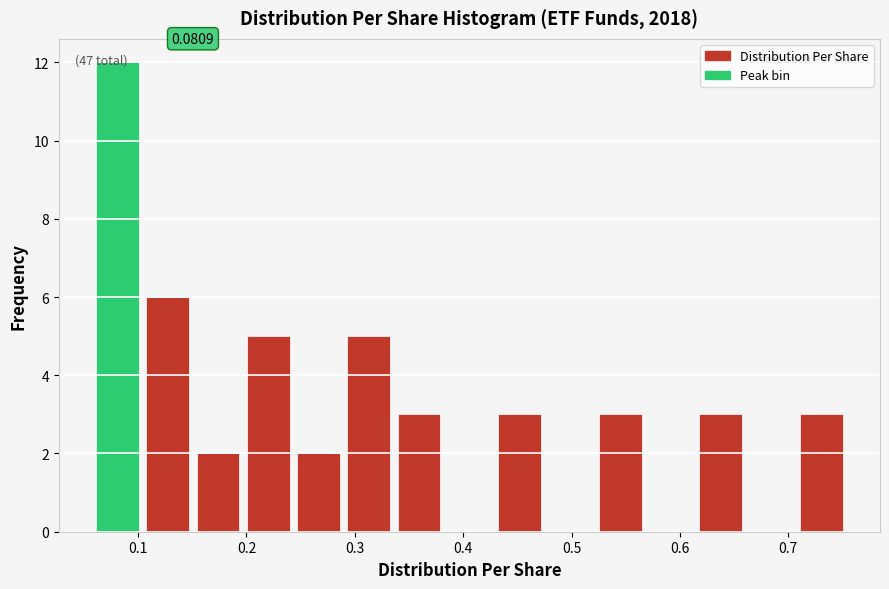

Over which range of the x-axis is the bar tallest?

0.06 to 0.10